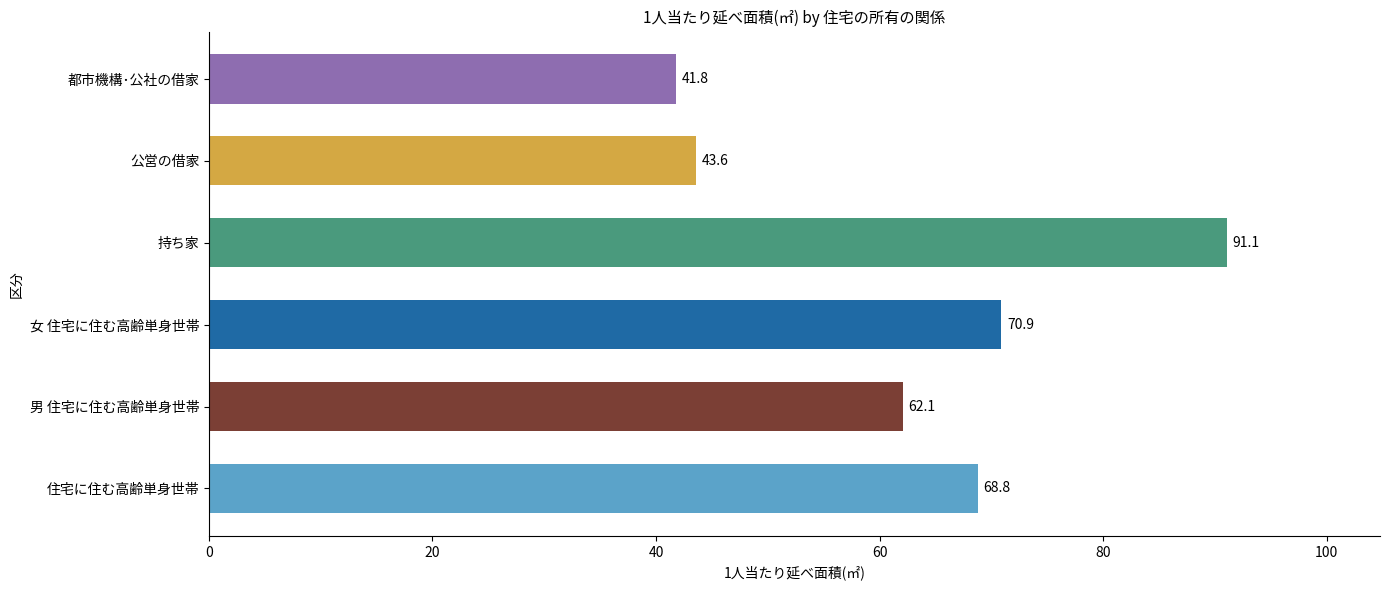

The chart shows a value of 91.1 at 持ち家. True or false?

True